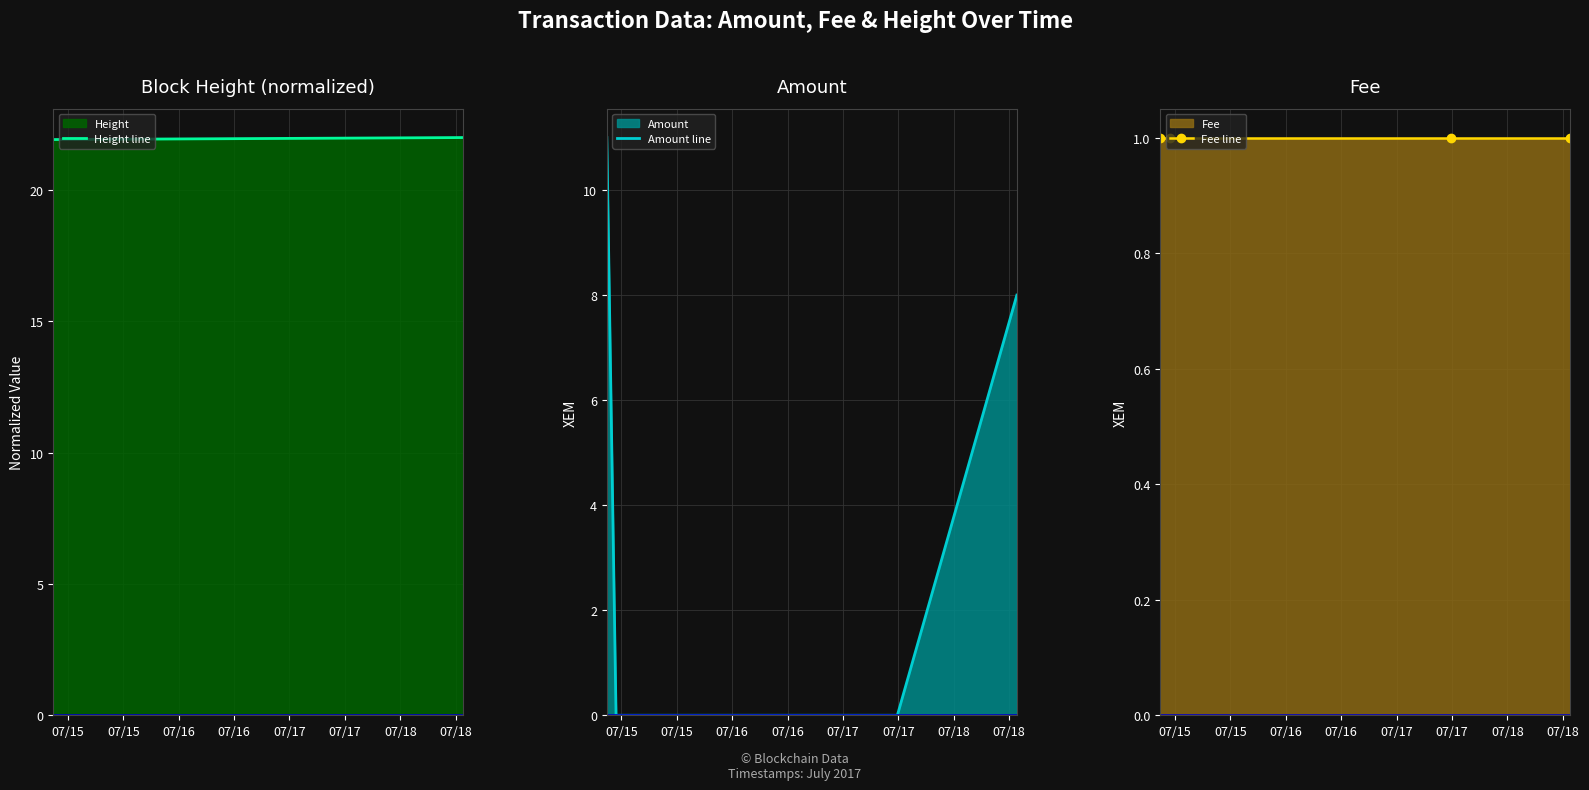

True or false: Height line has more than 1 interior local peaks.

False